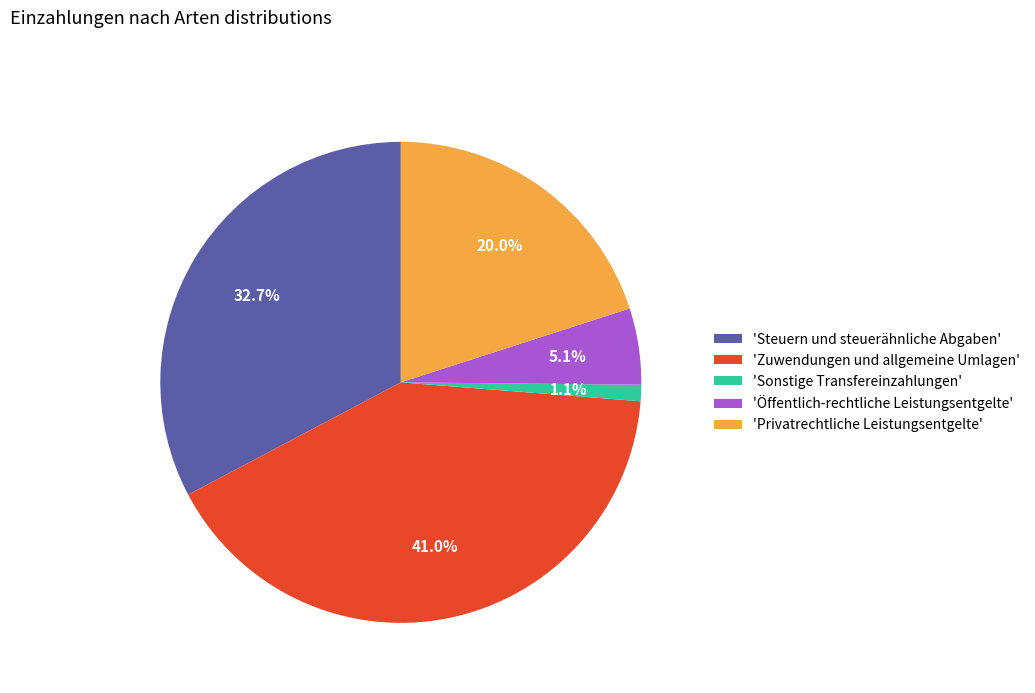

How many segments does this pie chart have?

5